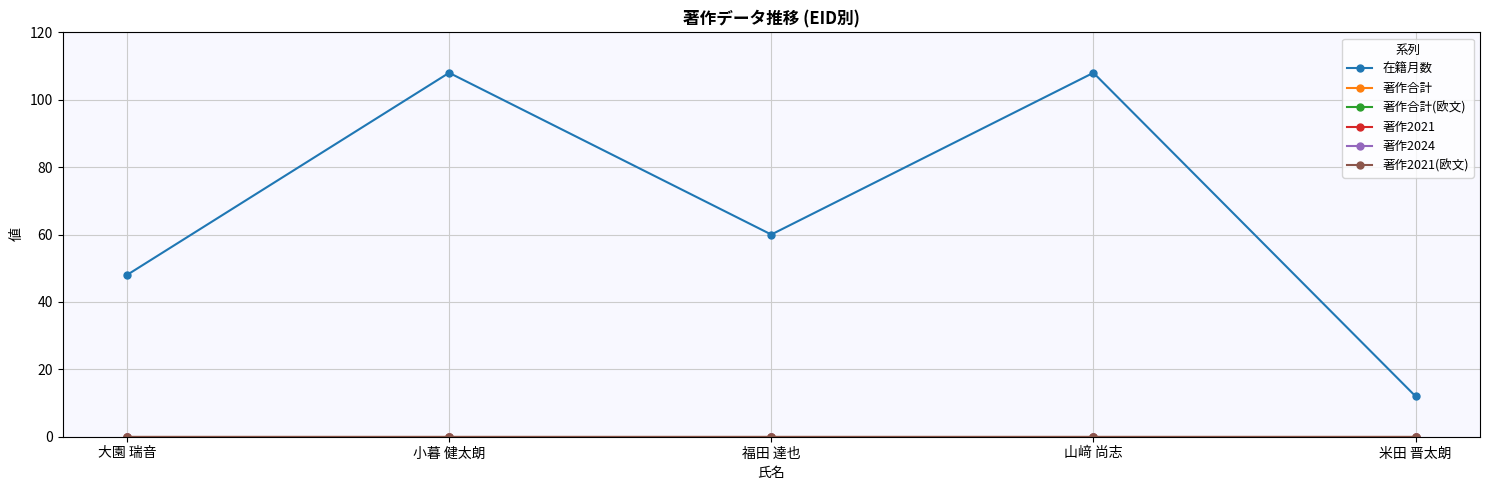

What is the total value across all series at 米田 晋太朗?

12